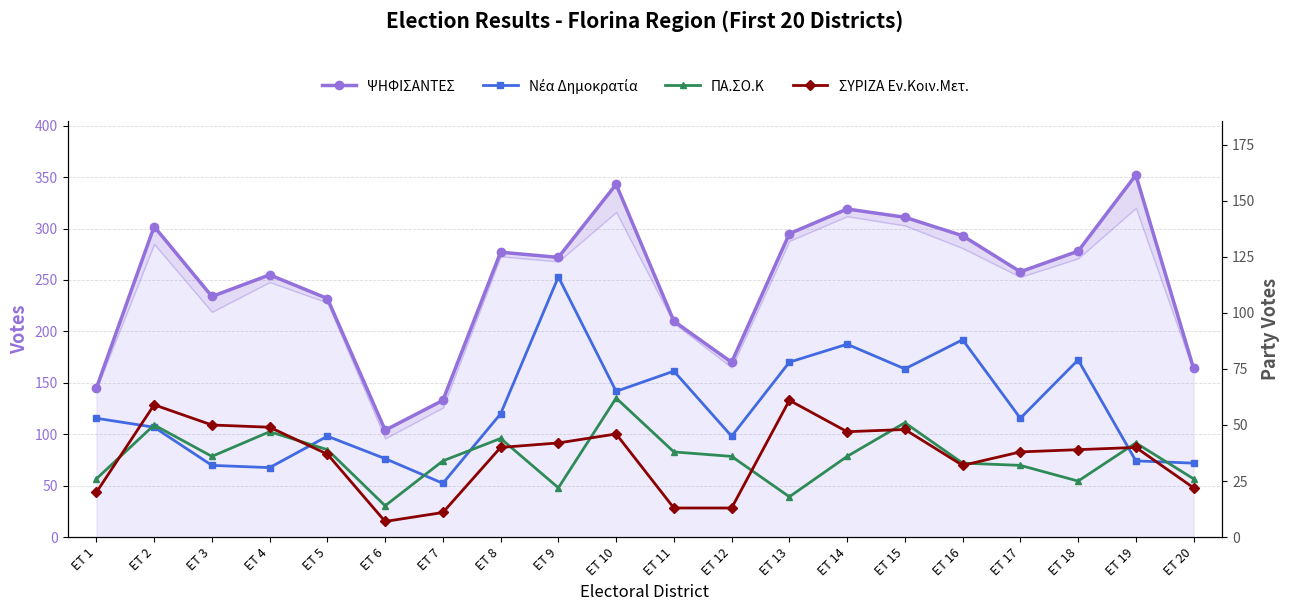

What is the spread (max minus min) of values at ET 5?

195